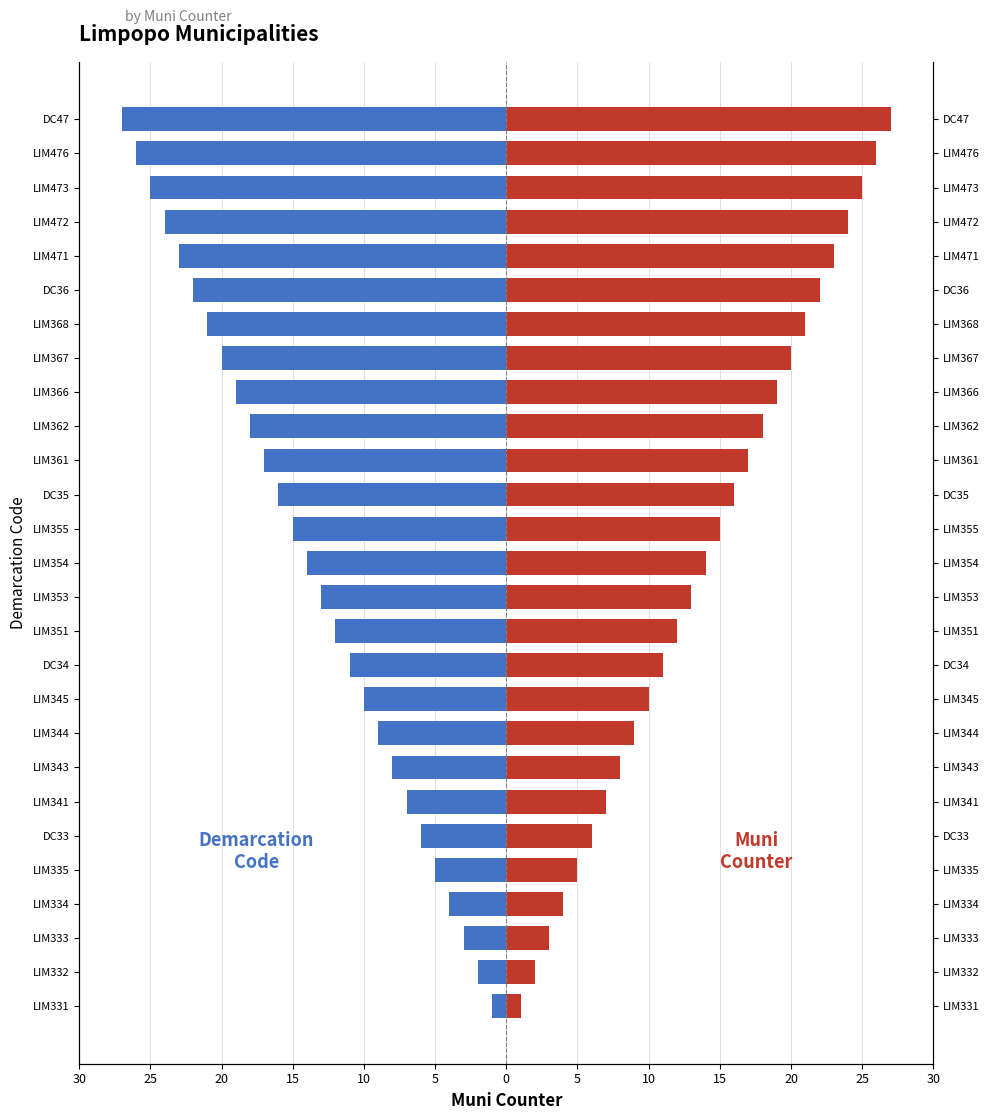

List the series in order of their overall mean, highest first.

Muni Counter, Demarcation Code